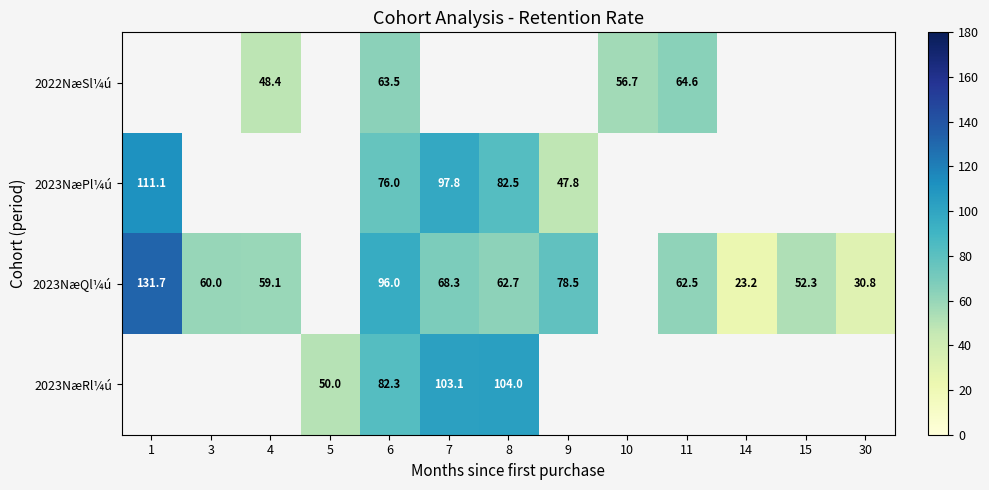

Which series changed the most between 1 and 15?

2023NæQl¼ú